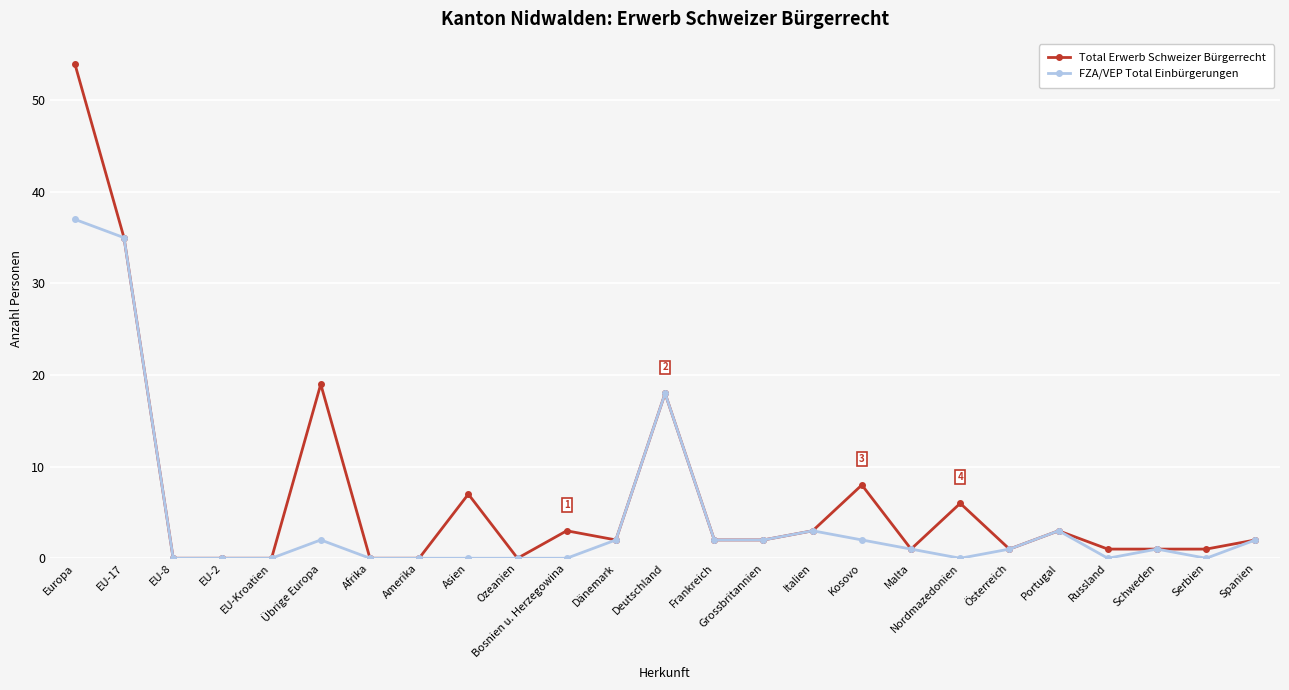

Rank the series by their maximum value, from lowest to highest.

FZA/VEP Total Einbürgerungen, Total Erwerb Schweizer Bürgerrecht